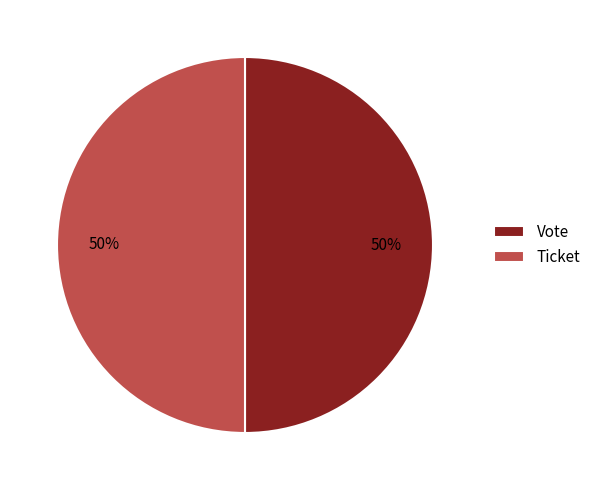

To the nearest percent, what is the combined percentage of Vote and Ticket?

100%